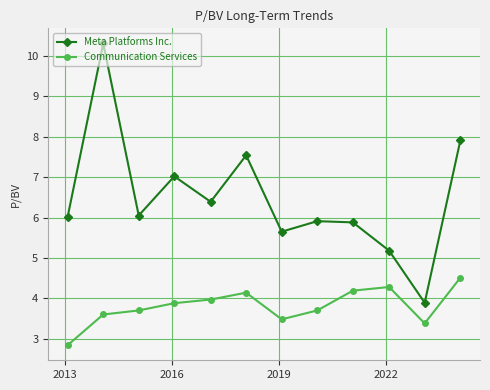

Which series has the largest total across all categories?

Meta Platforms Inc.